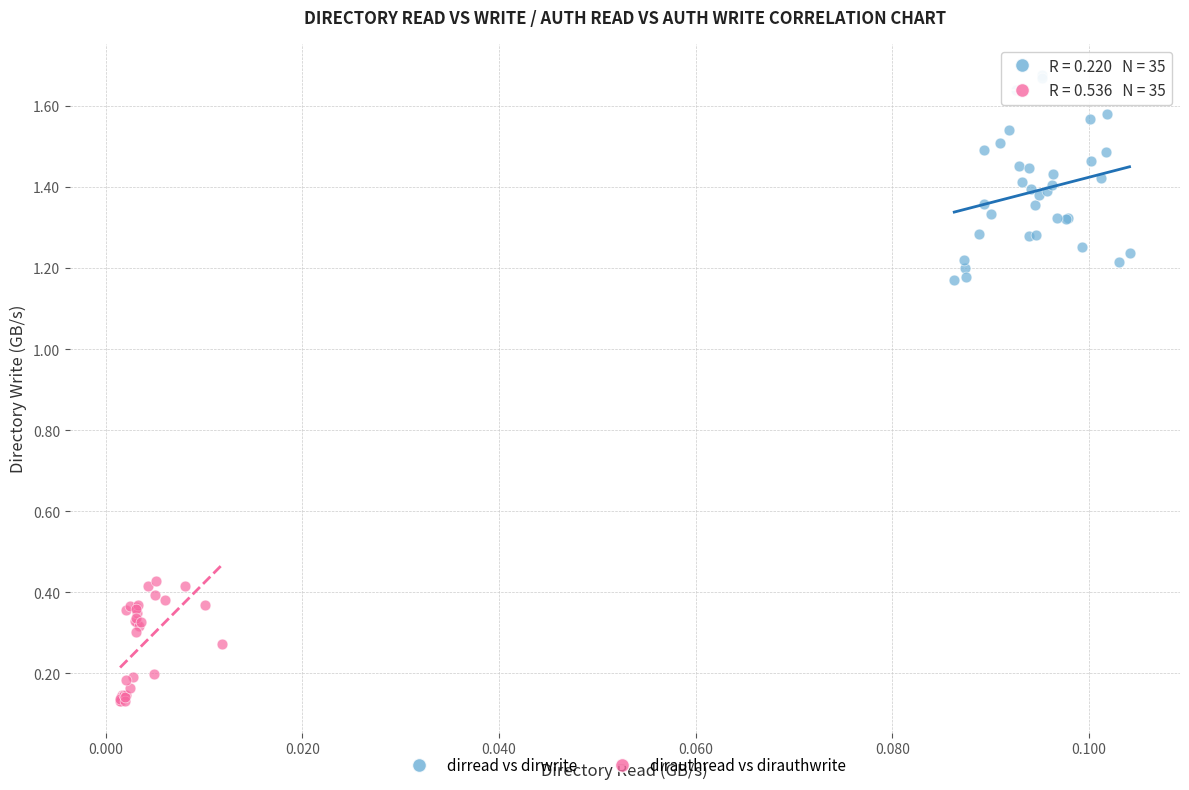

Which series reaches the maximum Y coordinate?

dirread vs dirwrite